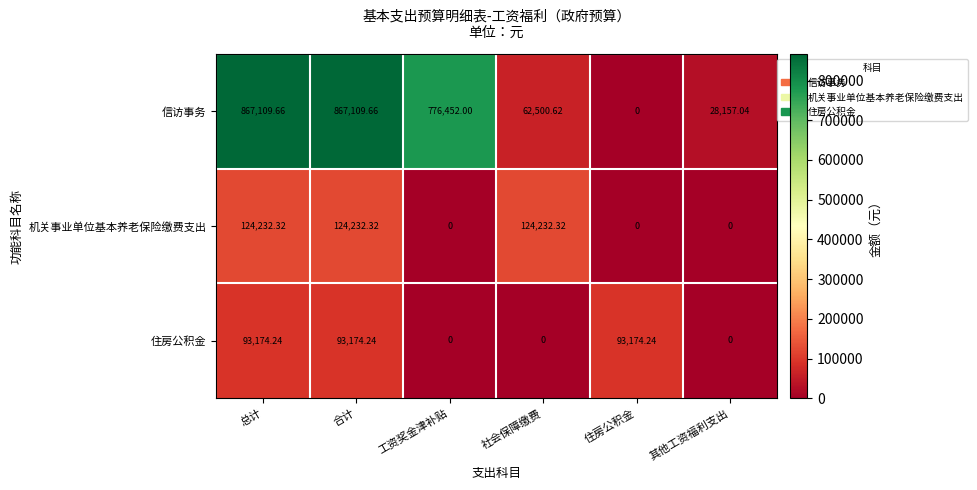

Which series has the widest spread of values?

信访事务